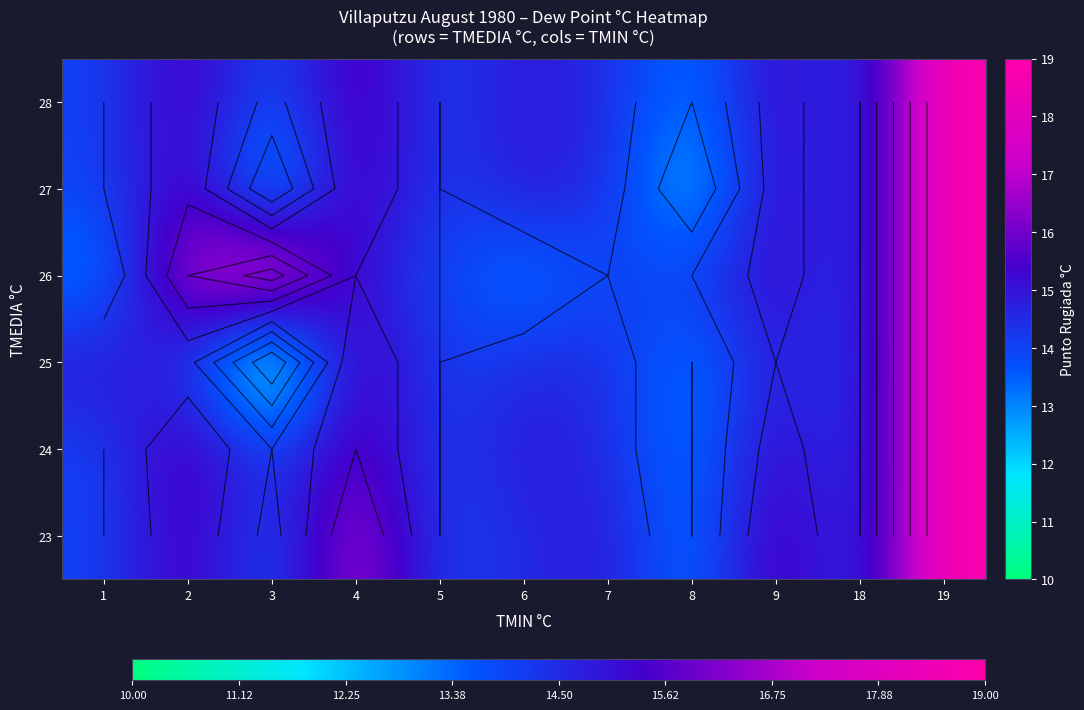

Read the puntorugiada value at 5.

14